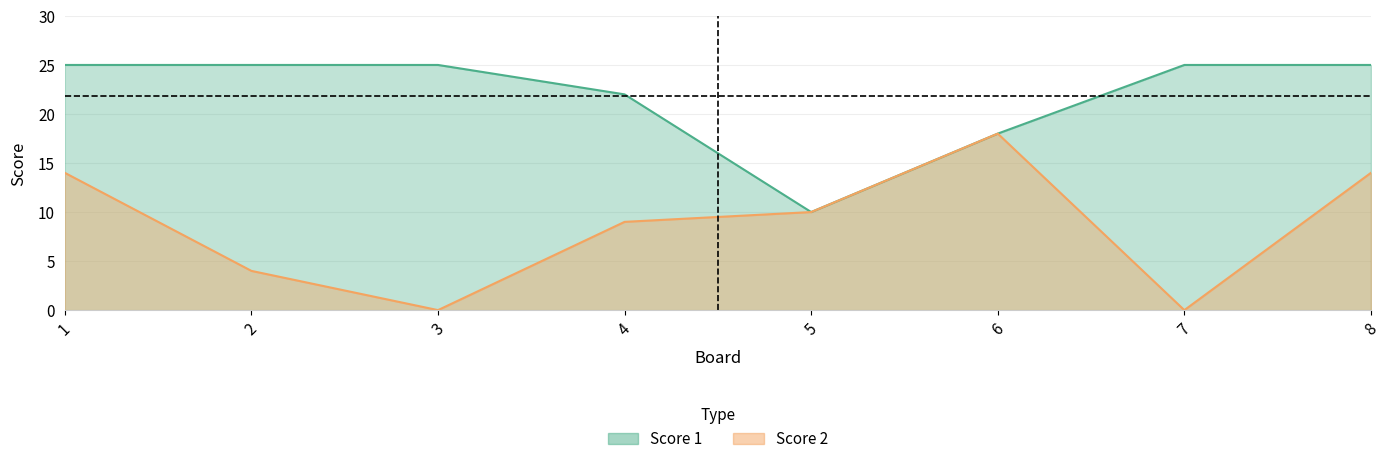

How many interior local valleys does the Score 1 series have?

1